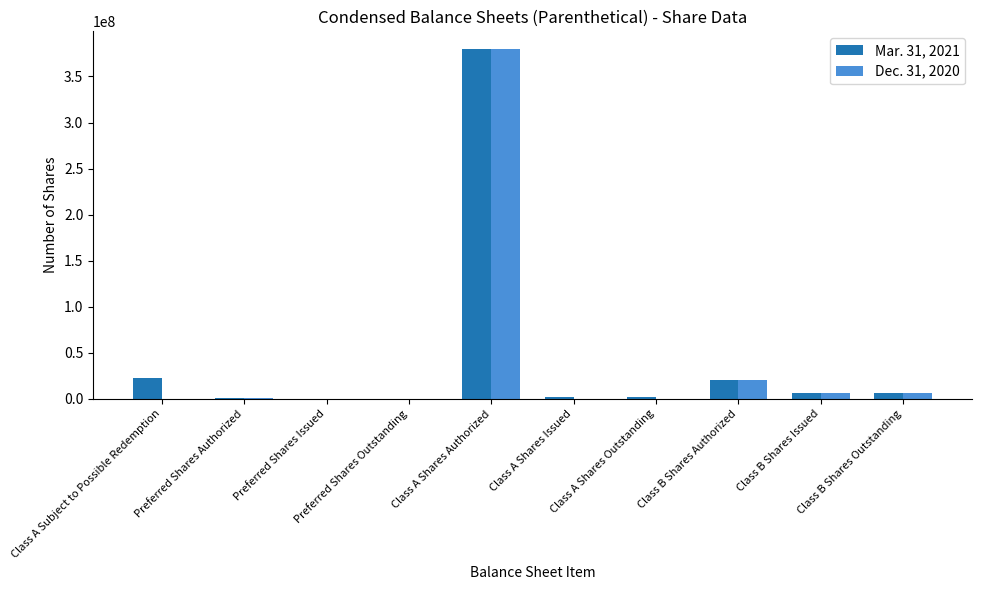

How many categories are shown in the chart?

10